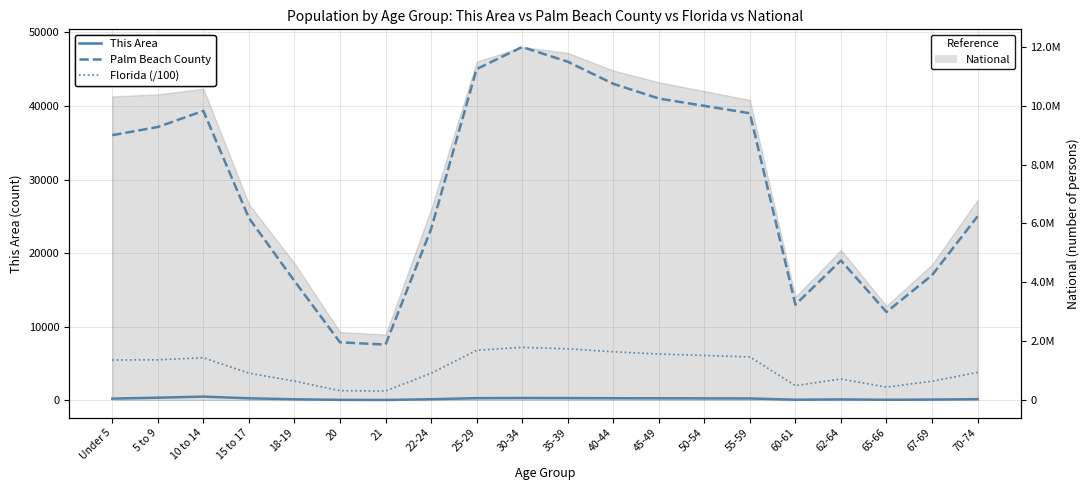

Read the Palm Beach County value at 45-49.

41000.0